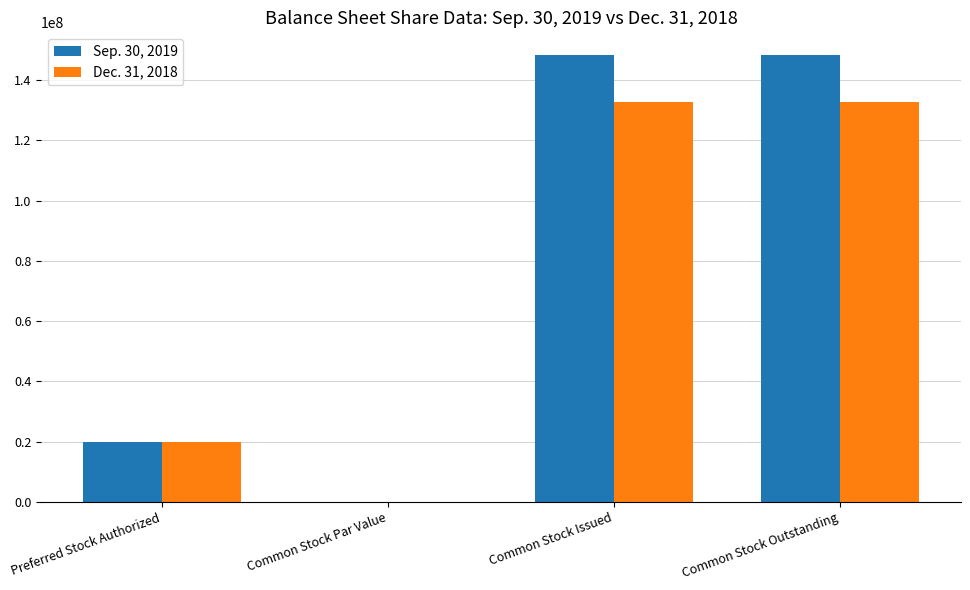

Which series has the largest total across all categories?

Sep. 30, 2019